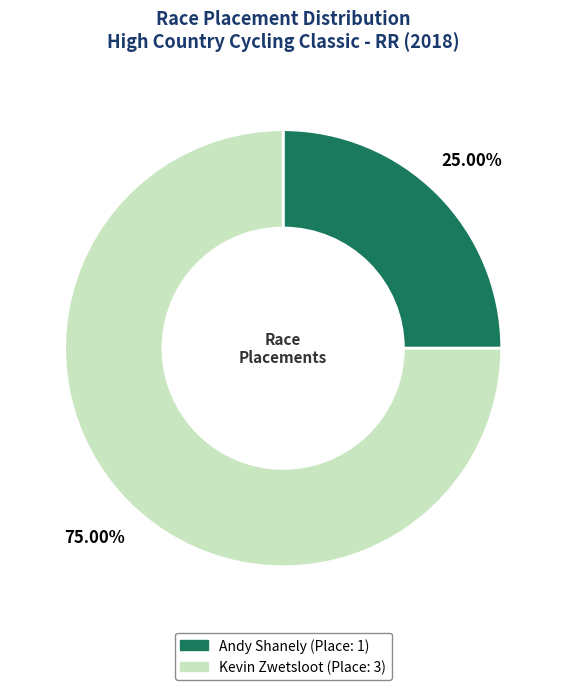

To the nearest percent, what percentage of the pie is Andy Shanely?

25%